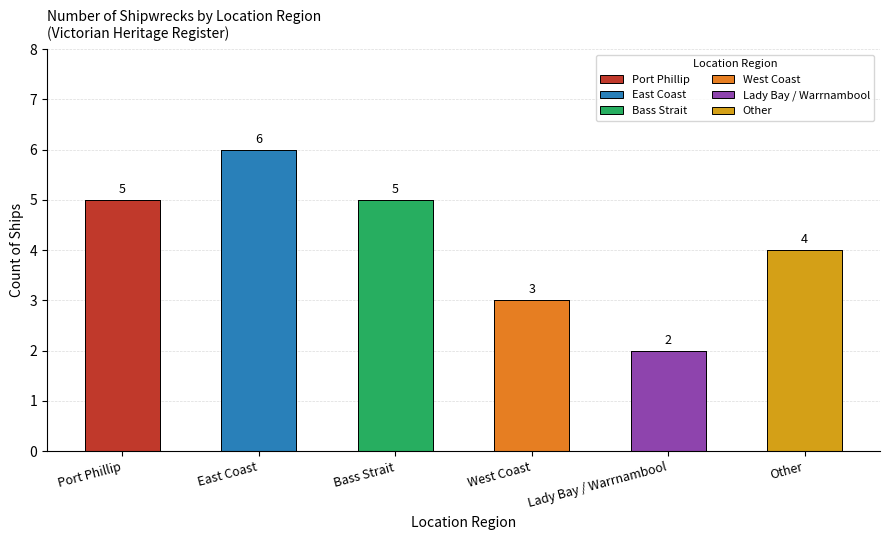

Reading left to right, extract all data points from this chart.

5	6	5	3	2	4